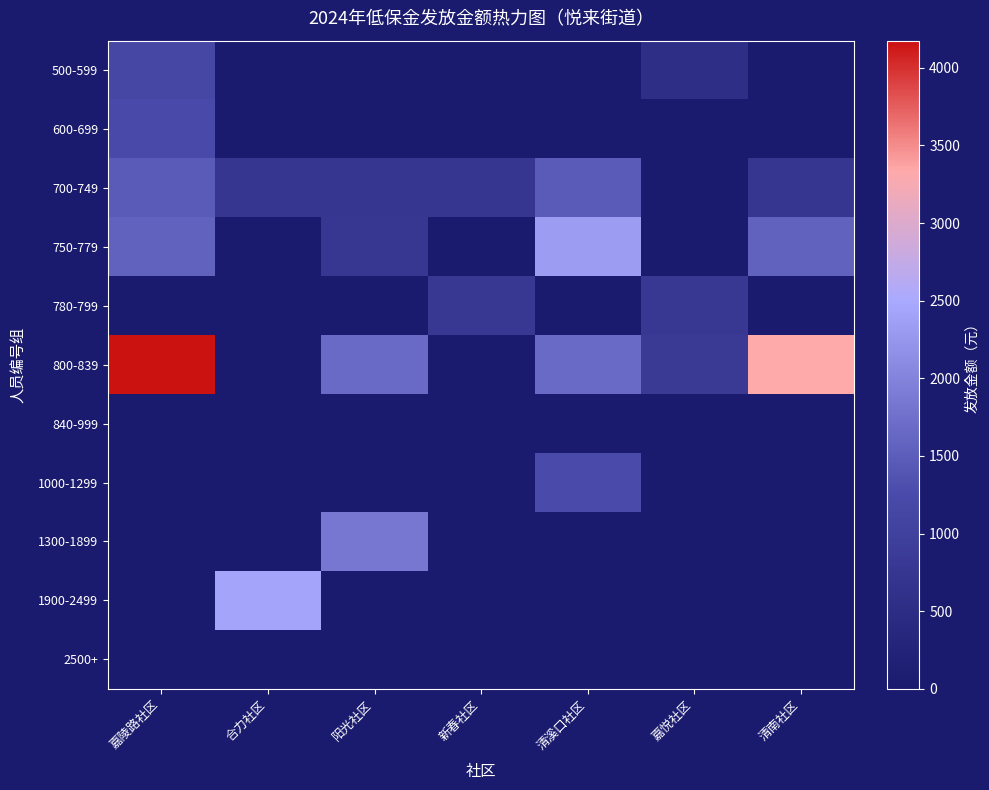

Reading left to right, transcribe all the data shown in this chart.

500-599: 嘉陵路社区=1168	合力社区=0	阳光社区=0	新春社区=0	清溪口社区=0	嘉悦社区=539	清南社区=0
600-699: 嘉陵路社区=1248	合力社区=0	阳光社区=0	新春社区=0	清溪口社区=0	嘉悦社区=0	清南社区=0
700-749: 嘉陵路社区=1470	合力社区=735	阳光社区=735	新春社区=735	清溪口社区=1470	嘉悦社区=0	清南社区=735
750-779: 嘉陵路社区=1550	合力社区=0	阳光社区=775	新春社区=0	清溪口社区=2325	嘉悦社区=0	清南社区=1550
780-799: 嘉陵路社区=0	合力社区=0	阳光社区=0	新春社区=795	清溪口社区=0	嘉悦社区=795	清南社区=0
800-839: 嘉陵路社区=4175	合力社区=0	阳光社区=1670	新春社区=0	清溪口社区=1670	嘉悦社区=835	清南社区=3340
840-999: 嘉陵路社区=0	合力社区=0	阳光社区=0	新春社区=0	清溪口社区=0	嘉悦社区=0	清南社区=0
1000-1299: 嘉陵路社区=0	合力社区=0	阳光社区=0	新春社区=0	清溪口社区=1270	嘉悦社区=0	清南社区=0
1300-1899: 嘉陵路社区=0	合力社区=0	阳光社区=1845	新春社区=0	清溪口社区=0	嘉悦社区=0	清南社区=0
1900-2499: 嘉陵路社区=0	合力社区=2445	阳光社区=0	新春社区=0	清溪口社区=0	嘉悦社区=0	清南社区=0
2500+: 嘉陵路社区=0	合力社区=0	阳光社区=0	新春社区=0	清溪口社区=0	嘉悦社区=0	清南社区=0